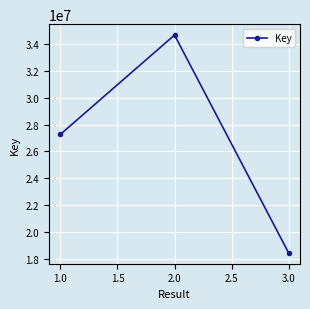

Where is the data nearest to the value 26560219?

1.0